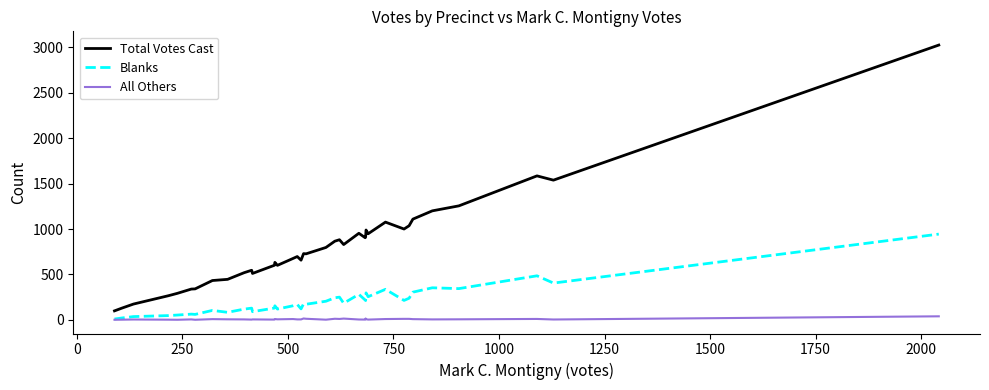

True or false: Blanks and Total Votes Cast intersect in this chart.

False